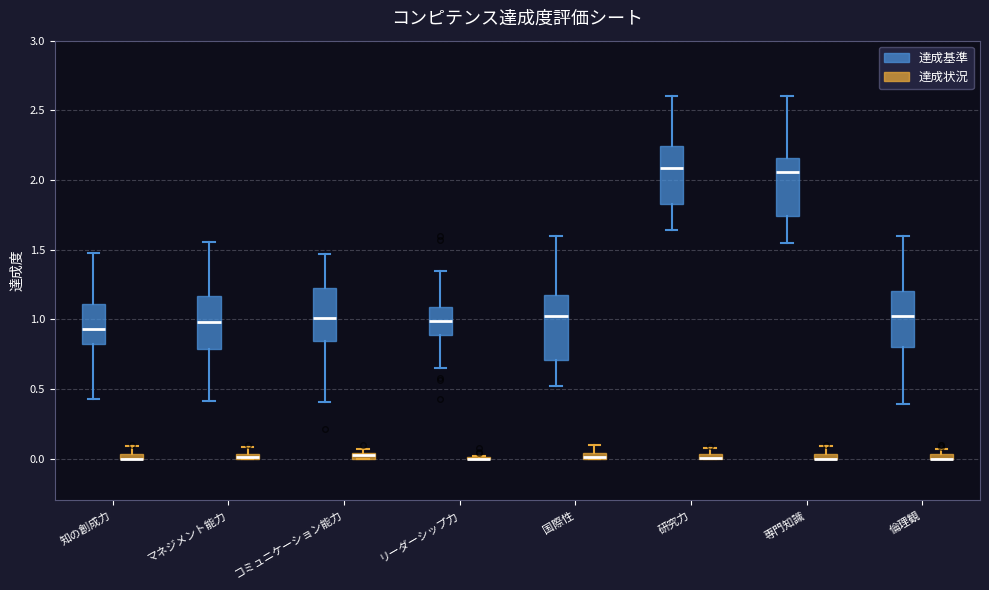

Where is the upper edge of the box for マネジメント能力 (達成状況) on the y-axis? The values are not printed on the chart, so give them approximately, as read against the axis.

0.05